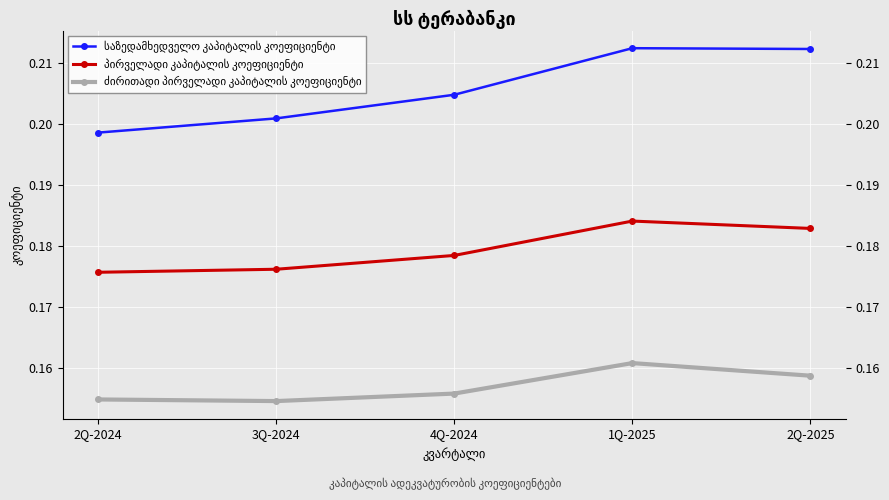

What position from the right is 2Q-2024?

5